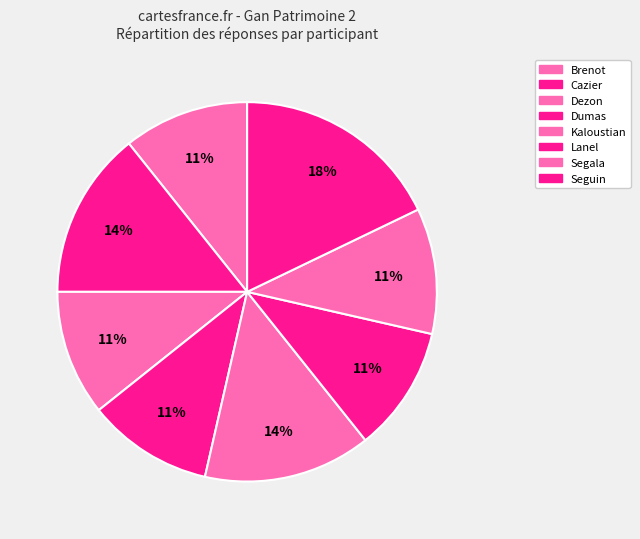

To the nearest percent, what portion does Cazier represent?

14%